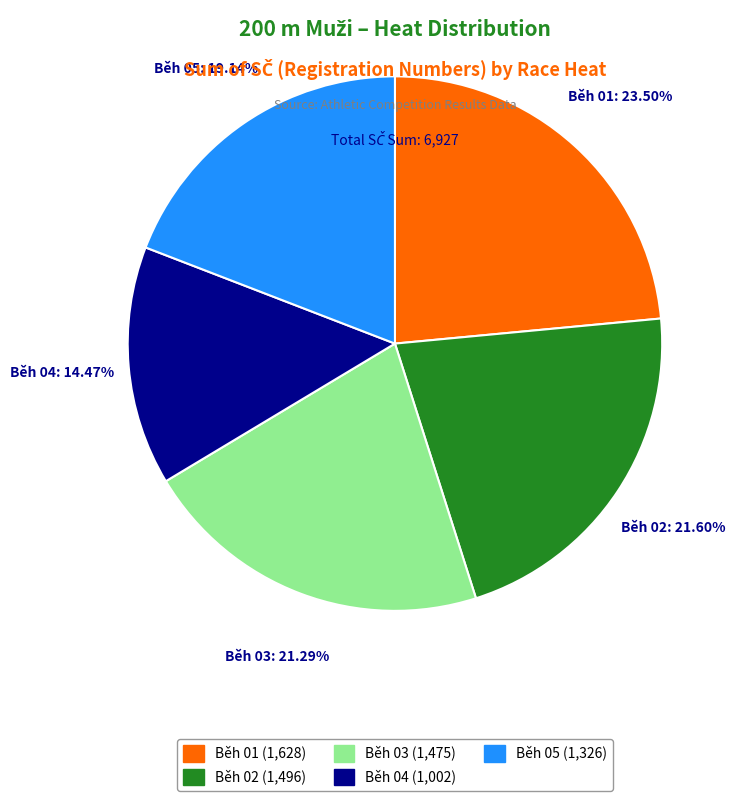

Between Běh 01 and Běh 04, which is larger?

Běh 01